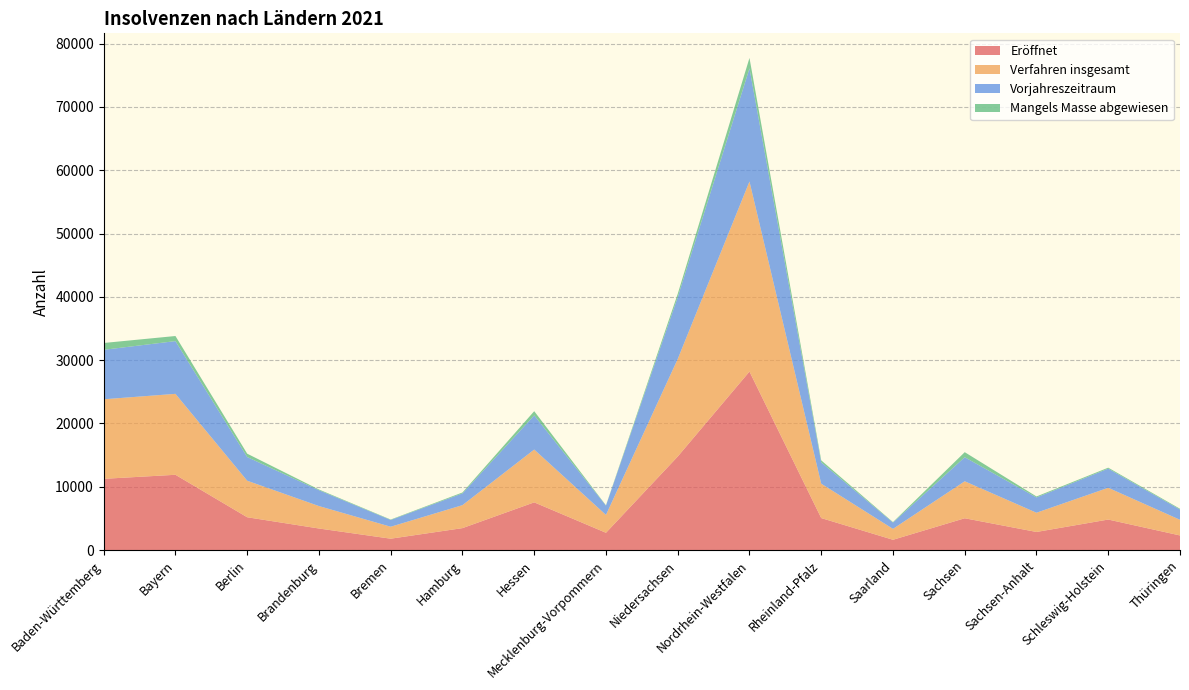

Reading left to right, extract all data points from this chart.

Eröffnet: Baden-Württemberg=11264	Bayern=11902	Berlin=5197	Brandenburg=3420	Bremen=1812	Hamburg=3480	Hessen=7549	Mecklenburg-Vorpommern=2745	Niedersachsen=14783	Nordrhein-Westfalen=28201	Rheinland-Pfalz=5068	Saarland=1640	Sachsen=5037	Sachsen-Anhalt=2873	Schleswig-Holstein=4834	Thüringen=2323
Verfahren insgesamt: Baden-Württemberg=12562	Bayern=12779	Berlin=5769	Brandenburg=3542	Bremen=1887	Hamburg=3626	Hessen=8337	Mecklenburg-Vorpommern=2817	Niedersachsen=15400	Nordrhein-Westfalen=30011	Rheinland-Pfalz=5428	Saarland=1720	Sachsen=5839	Sachsen-Anhalt=3037	Schleswig-Holstein=5015	Thüringen=2470
Vorjahreszeitraum: Baden-Württemberg=7810	Bayern=8331	Berlin=3738	Brandenburg=2503	Bremen=1069	Hamburg=1859	Hessen=5396	Mecklenburg-Vorpommern=1478	Niedersachsen=9767	Nordrhein-Westfalen=17866	Rheinland-Pfalz=3364	Saarland=1002	Sachsen=3800	Sachsen-Anhalt=2415	Schleswig-Holstein=3024	Thüringen=1622
Mangels Masse abgewiesen: Baden-Württemberg=1078	Bayern=803	Berlin=530	Brandenburg=115	Bremen=67	Hamburg=143	Hessen=661	Mecklenburg-Vorpommern=45	Niedersachsen=521	Nordrhein-Westfalen=1644	Rheinland-Pfalz=320	Saarland=72	Sachsen=797	Sachsen-Anhalt=154	Schleswig-Holstein=153	Thüringen=123